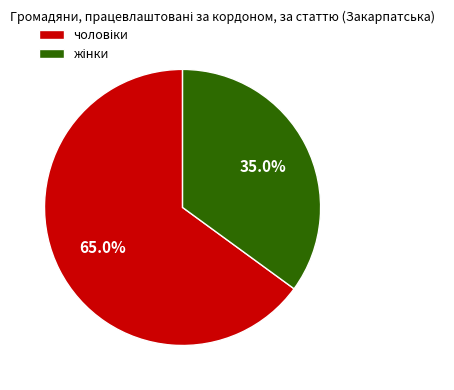

Does any single category account for the majority?

Yes